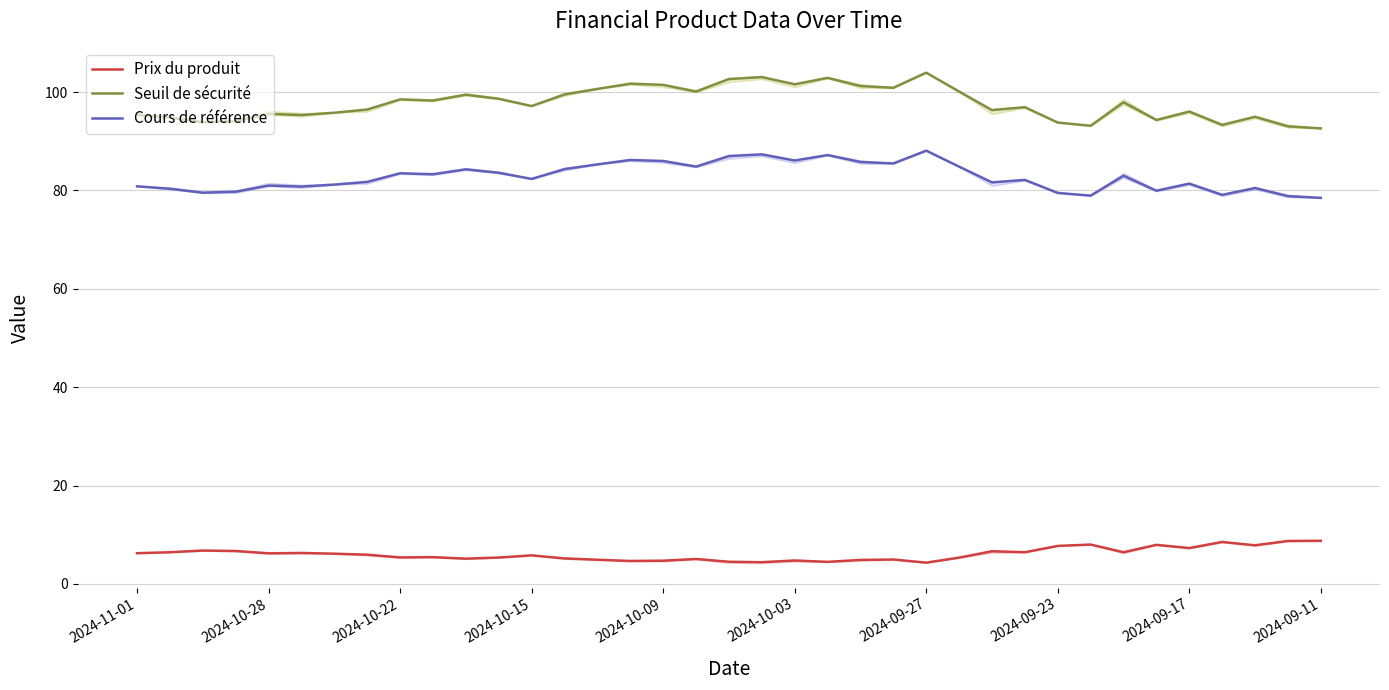

What is the value of the Prix du produit point at the 18th from the left?

5.0